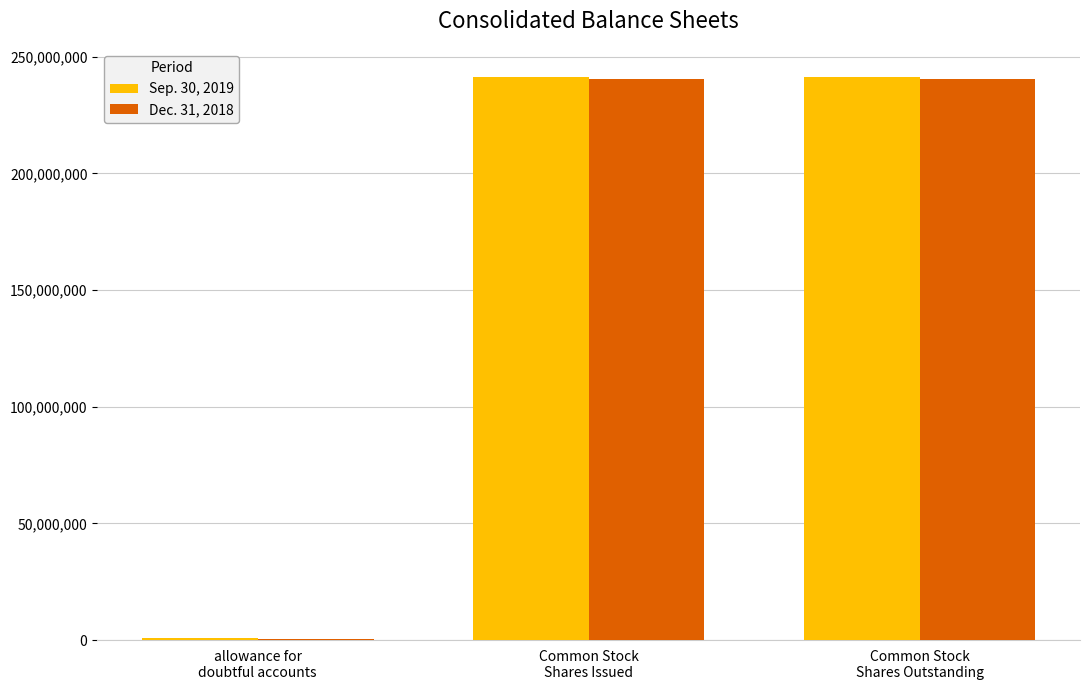

Which series has the widest spread of values?

Sep. 30, 2019